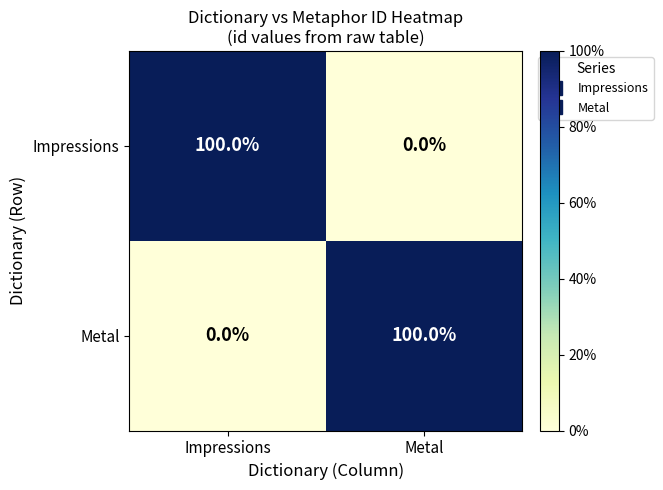

The value of Impressions at Metal is -38. True or false?

False